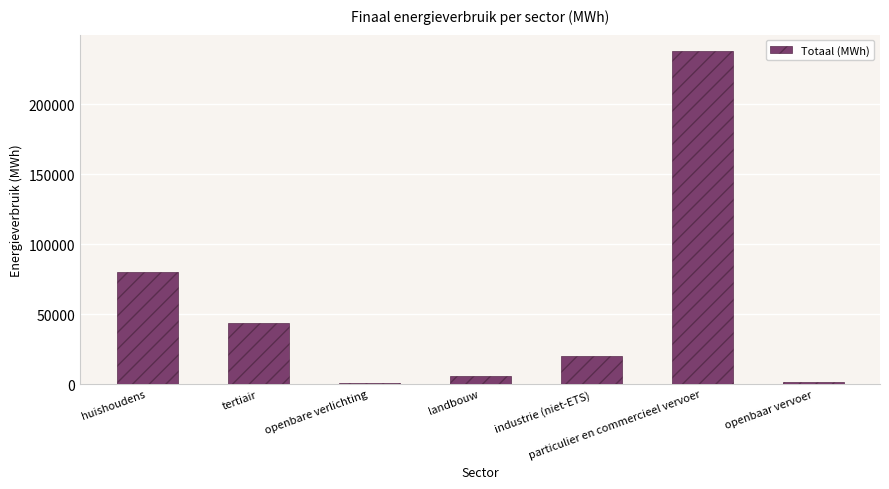

What is the sum of the values at openbaar vervoer and tertiair?

44999.3